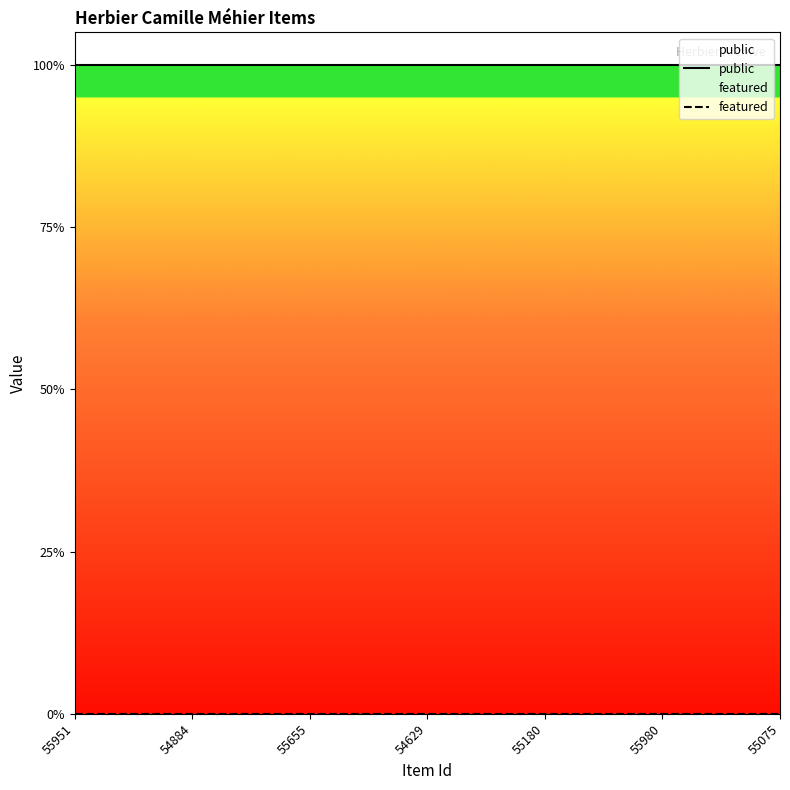

What position from the right is 55075?

1